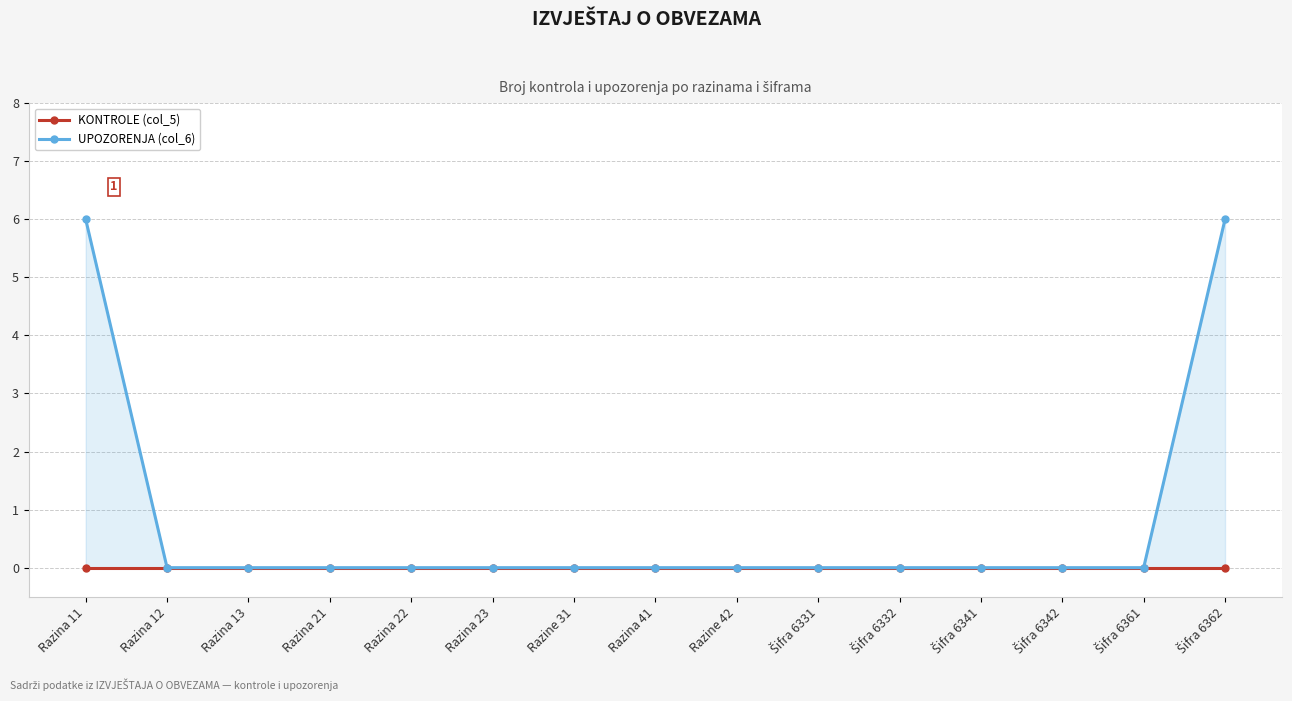

Which series has the largest total across all categories?

UPOZORENJA (col_6)